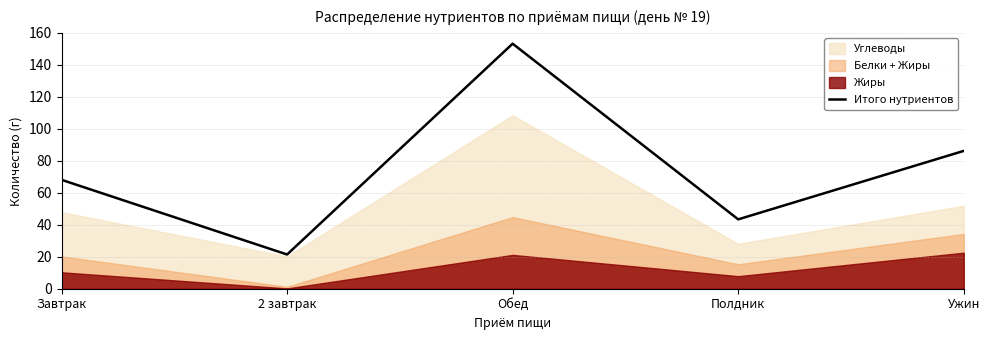

Approximately how many times larger is the value at Ужин compared to Обед?

0.6